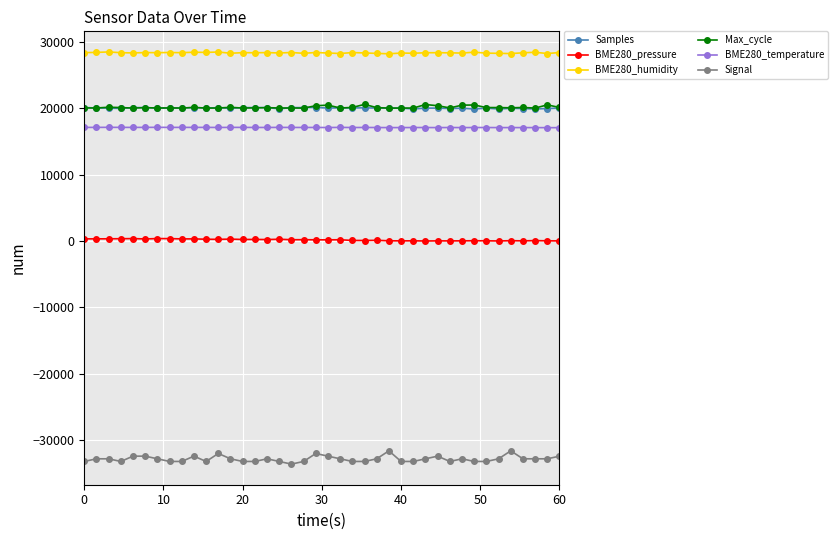

How many lines are shown in the chart?

6